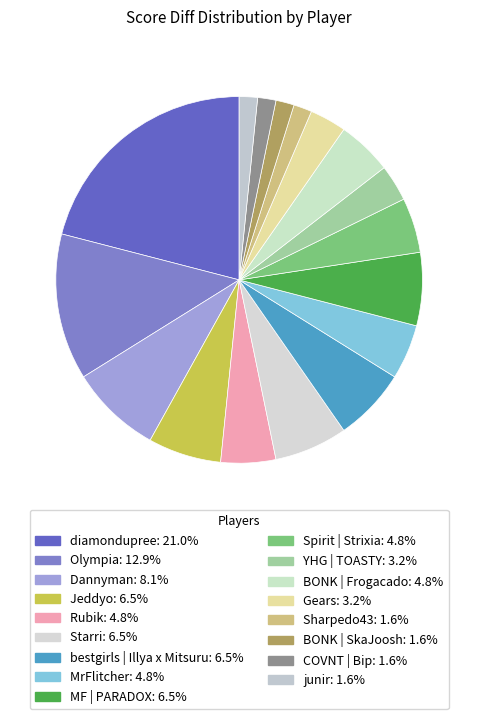

To the nearest percent, what is the combined percentage of BONK | Frogacado and bestgirls | Illya x Mitsuru?

11%